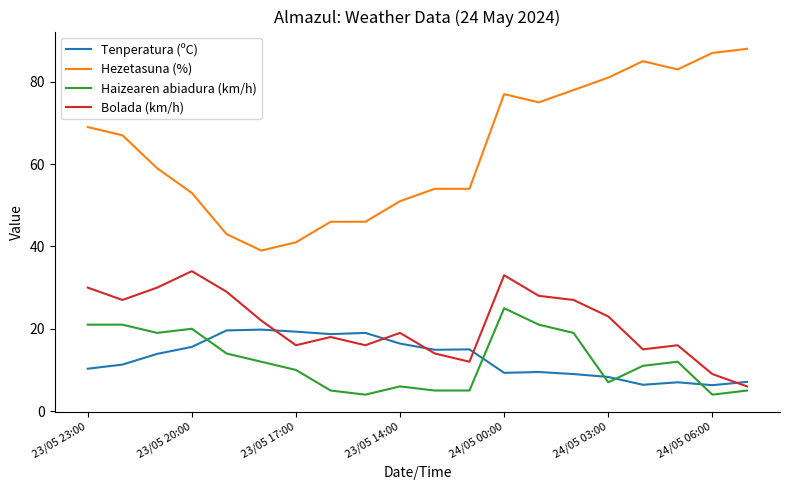

What is the lowest value of the Hezetasuna (%) series?

39.0